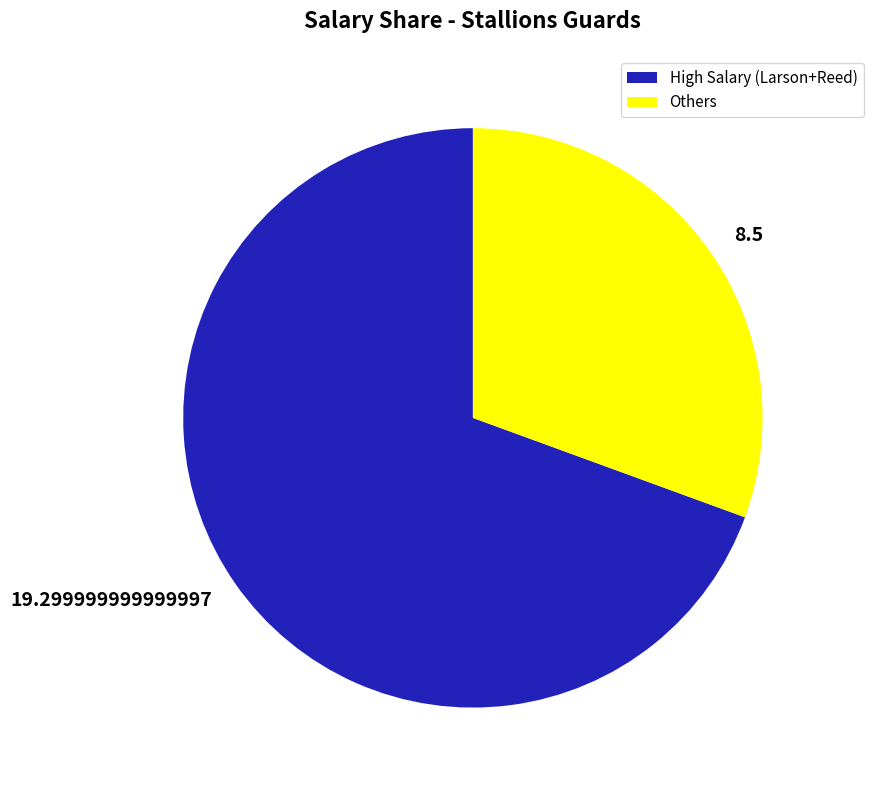

Rank the categories by value from highest to lowest.

High Salary (Larson+Reed), Others